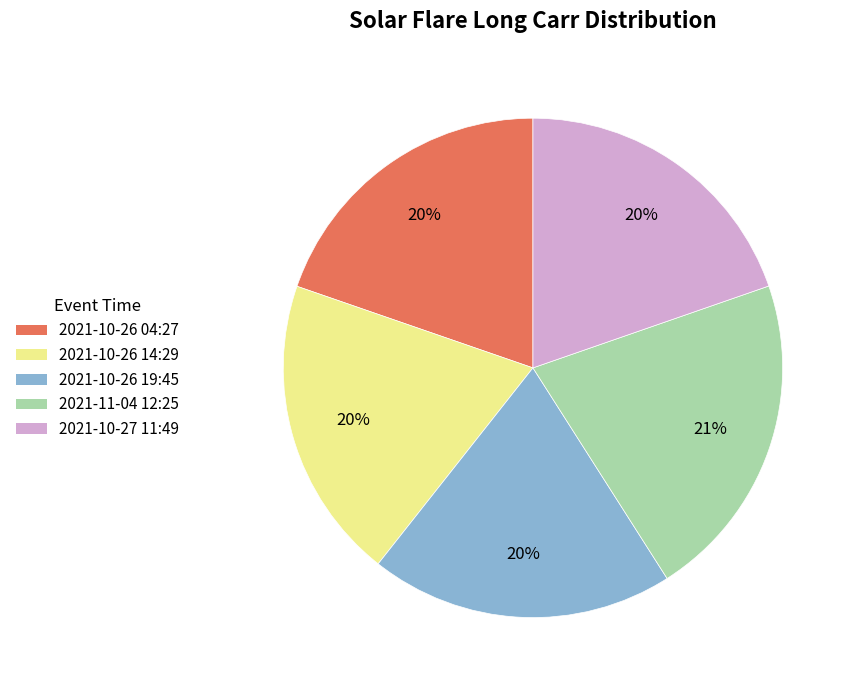

Is there any slice that represents more than half of the pie?

No